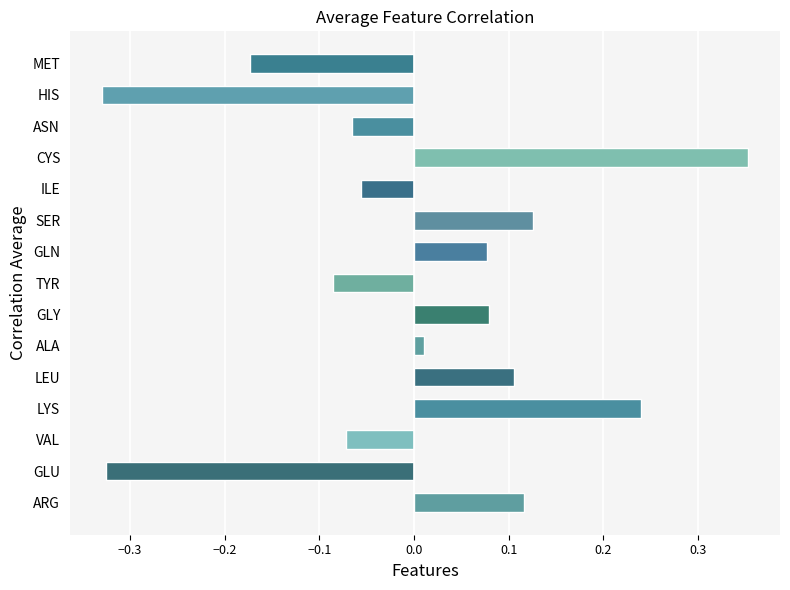

True or false: the data shows 0.0 at GLN.

False